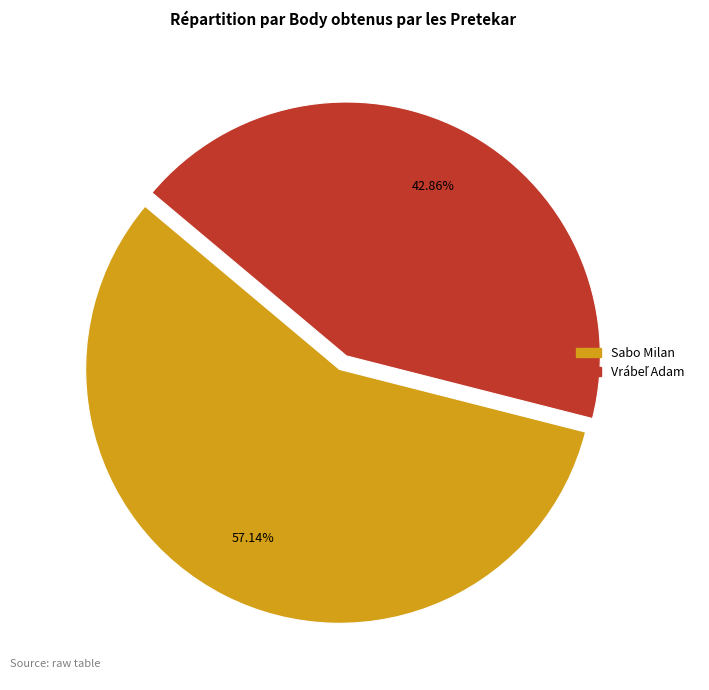

Which slice is the largest?

Sabo Milan